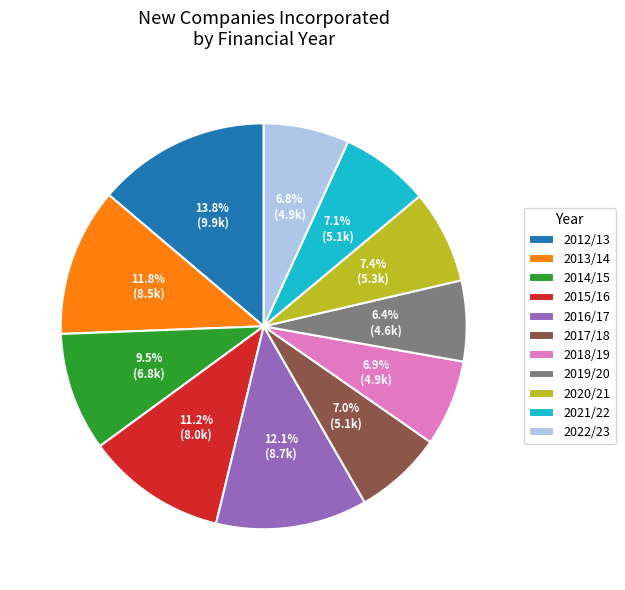

To the nearest percent, what percentage of the pie is 2019/20?

6%